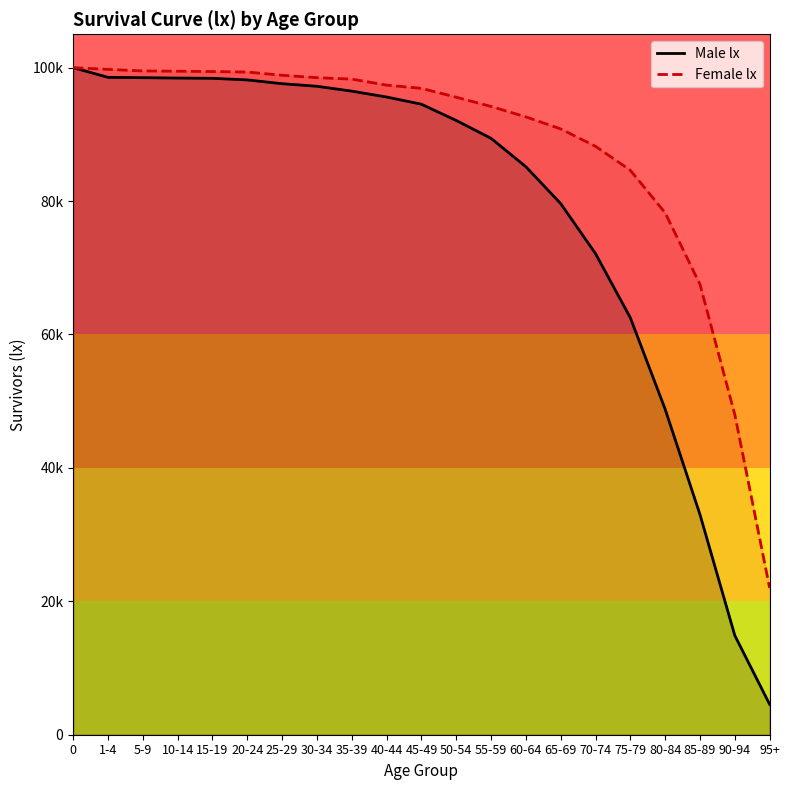

True or false: Male lx and Female lx cross at least once.

False